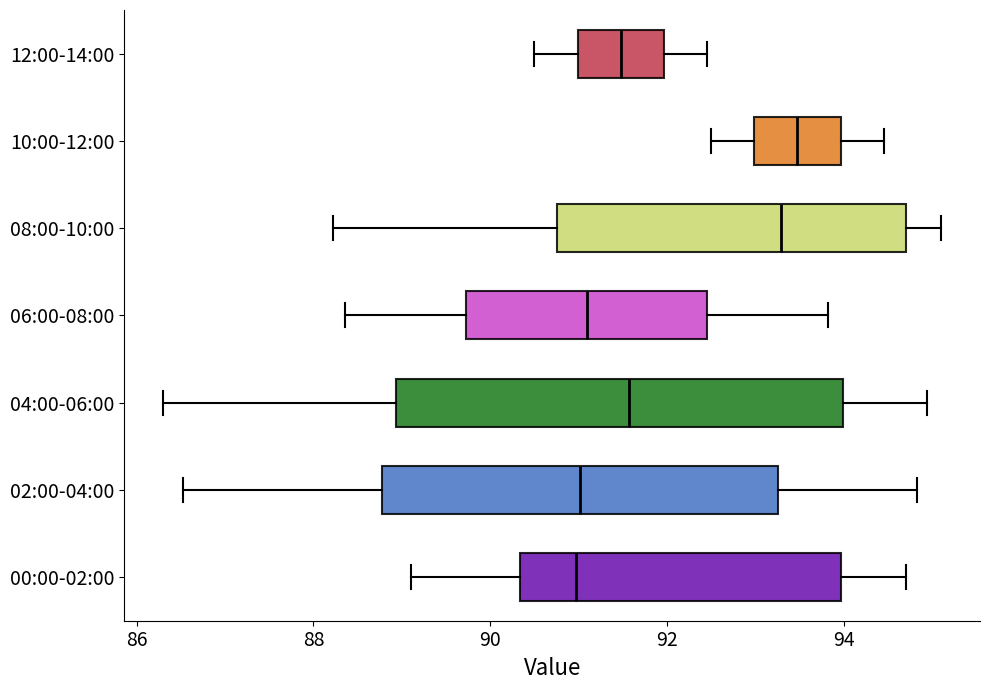

Where does the left whisker of the box for 06:00-08:00 end on the x-axis? The values are not printed on the chart, so give them approximately, as read against the axis.

88.4